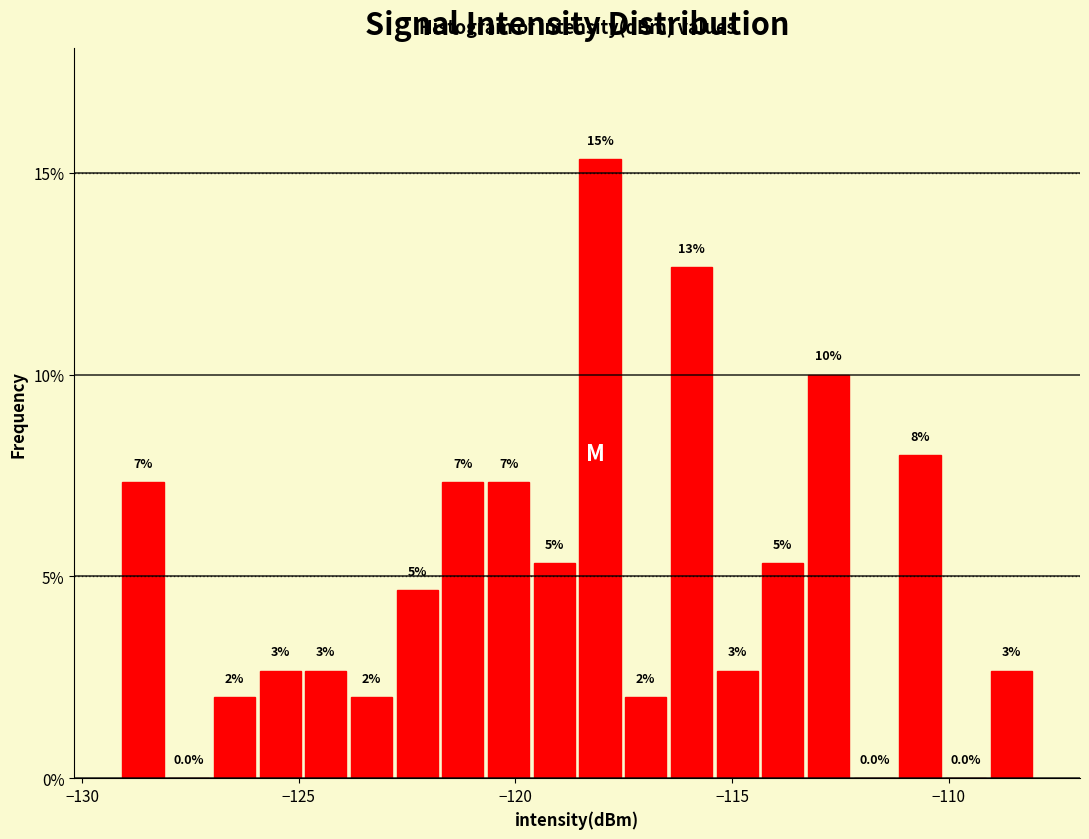

Read against the x-axis, roughly where is the centre of the tallest bar?

-118.0